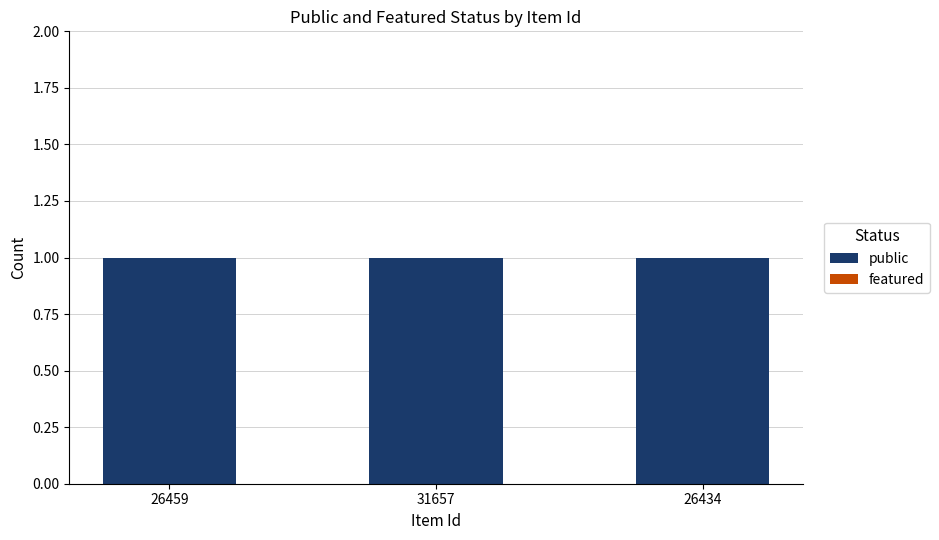

What is the difference between the highest and lowest values at 26459?

1